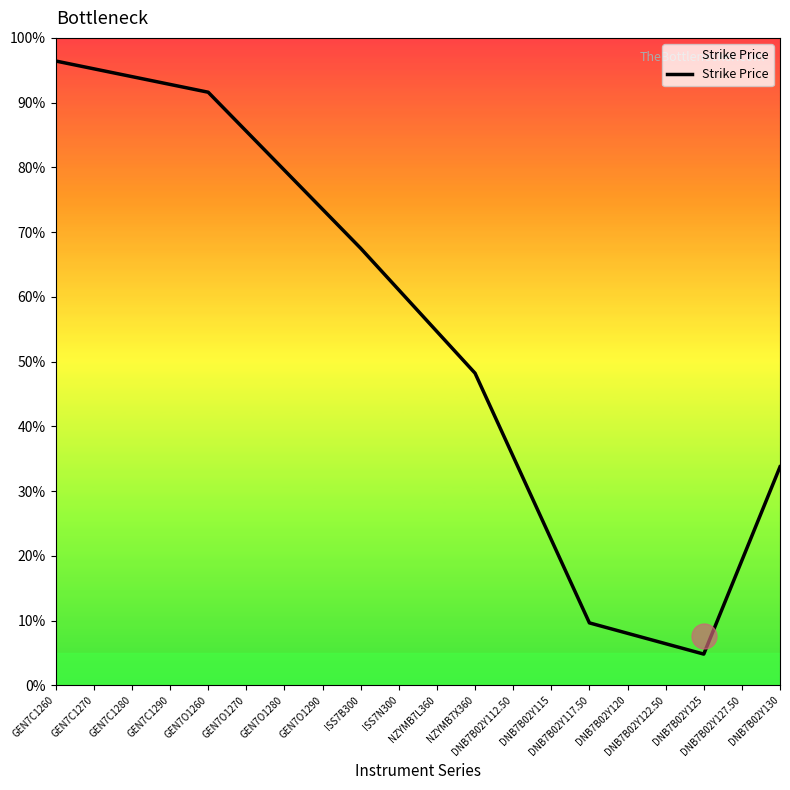

What is the sum of the values at GEN7O1260 and GEN7C1280?

2598.8